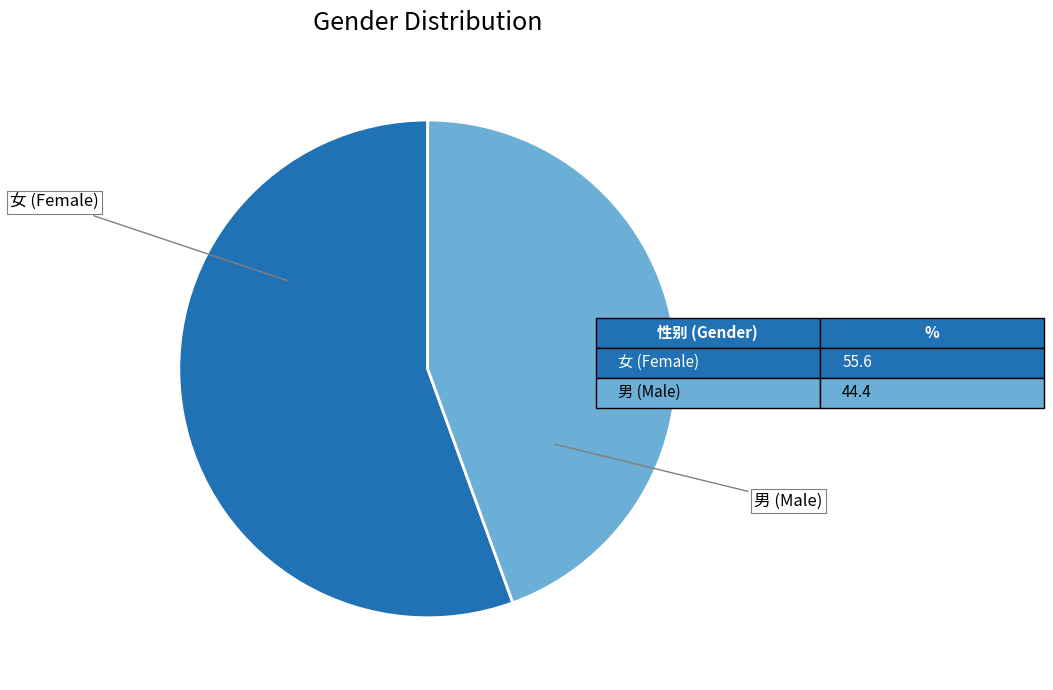

Is there any slice that represents more than half of the pie?

Yes